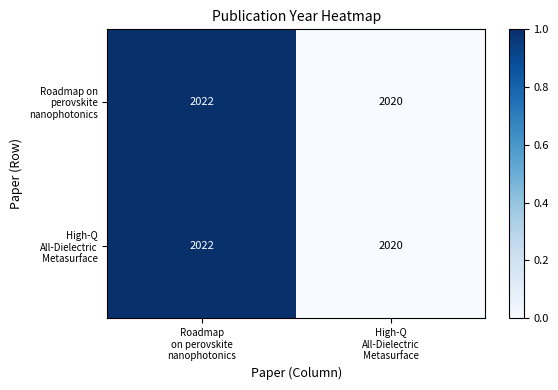

How many distinct data groups are displayed?

2